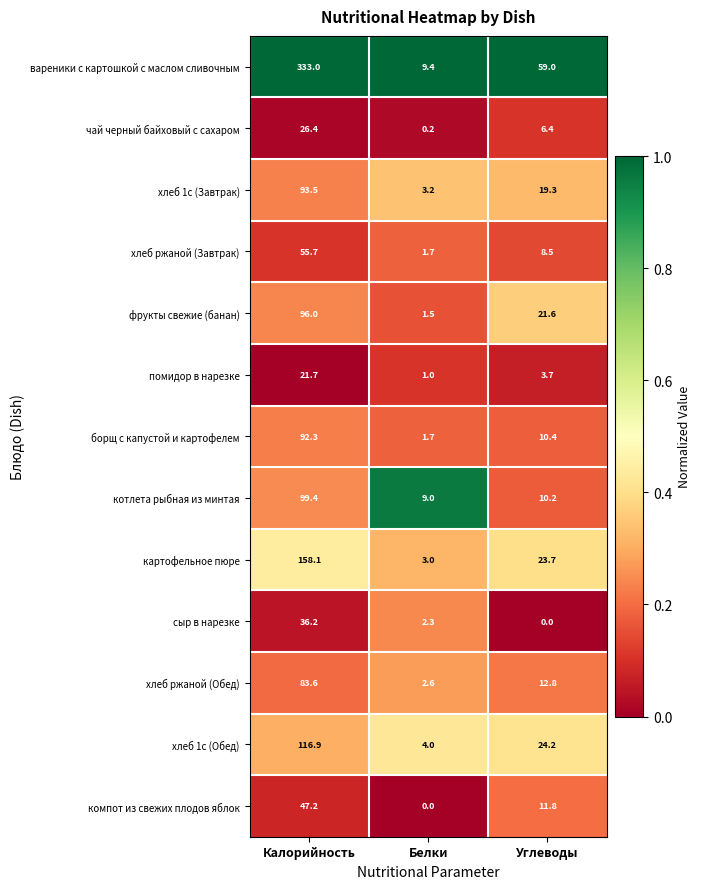

What is the sum of all компот из свежих плодов яблок values?

59.0